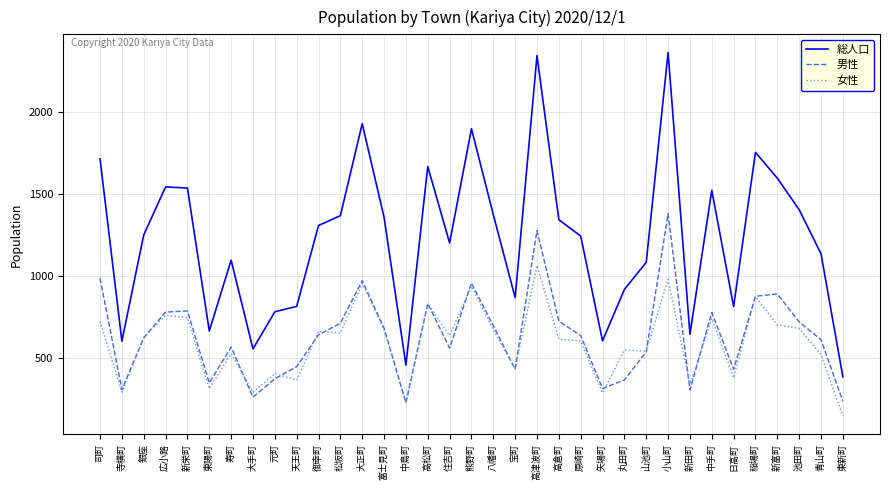

What is the difference between the second highest and second lowest values in the 総人口 series?

1883